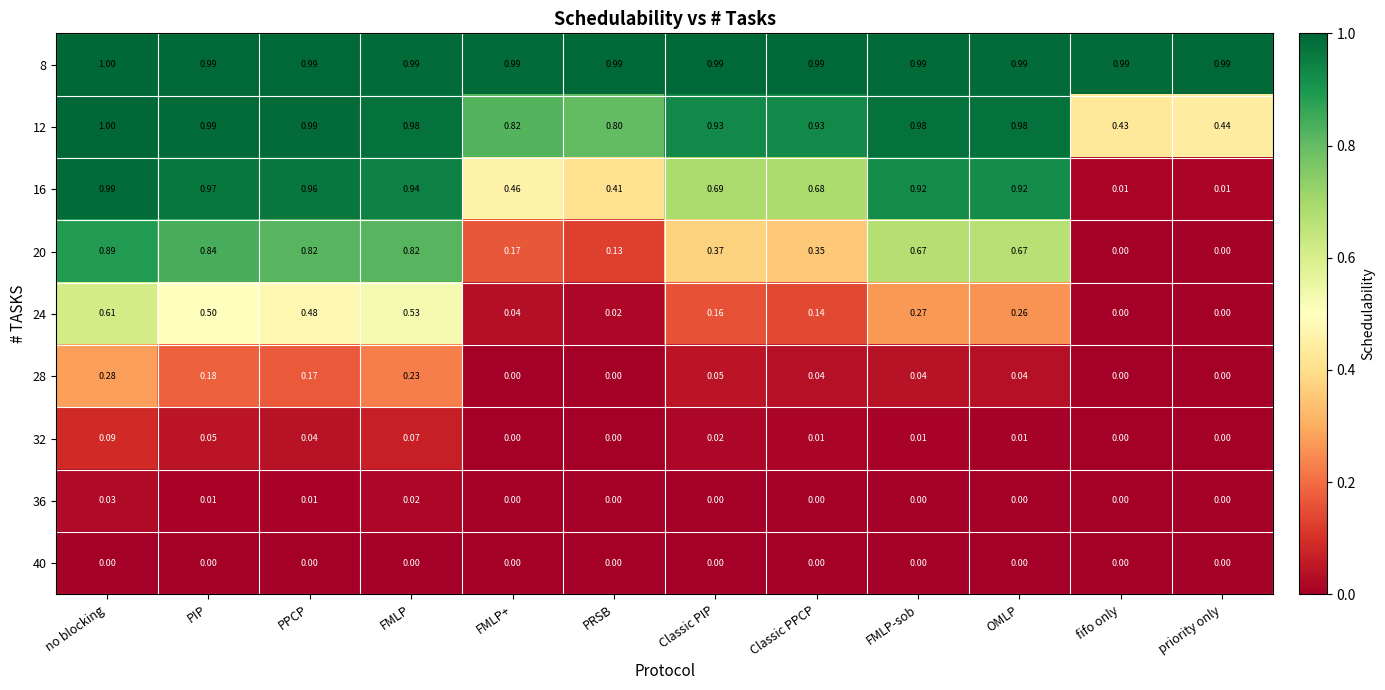

Is the value of 36 at PIP greater than the value of 20 at no blocking?

No